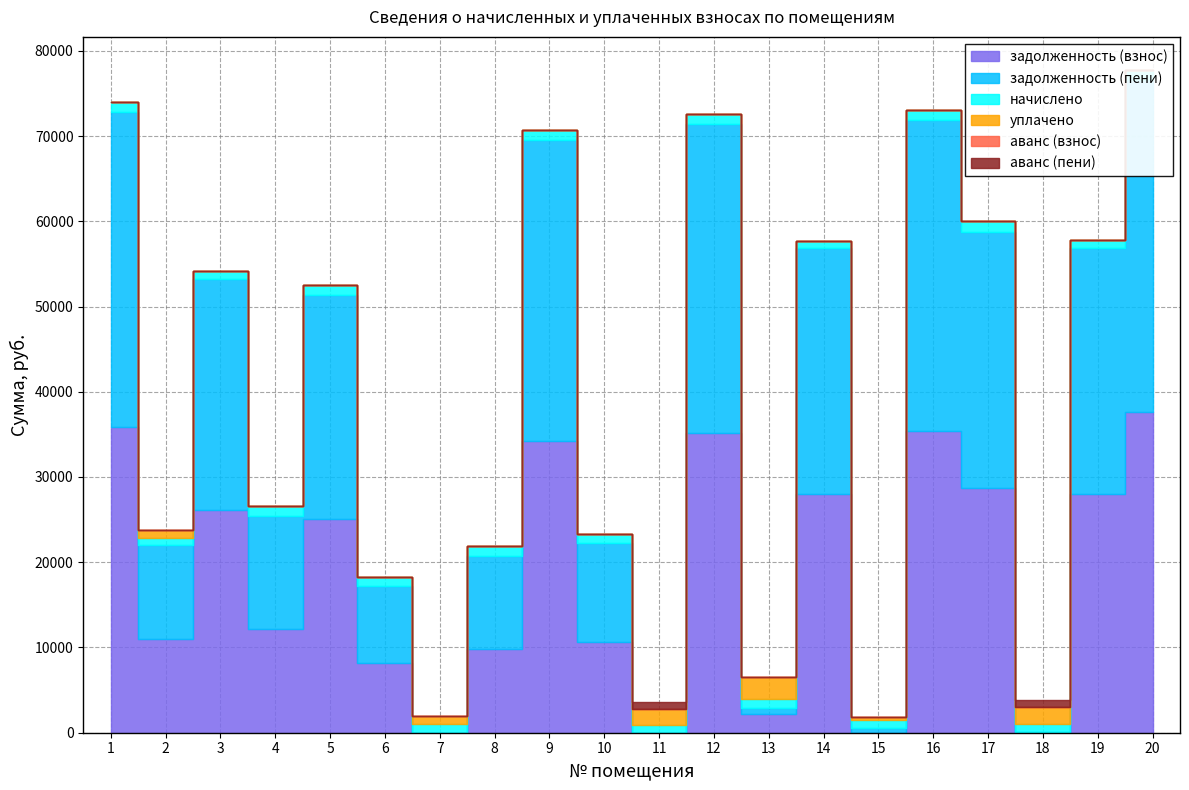

The value of задолженность (взнос) at 4 is 16932.5. True or false?

False